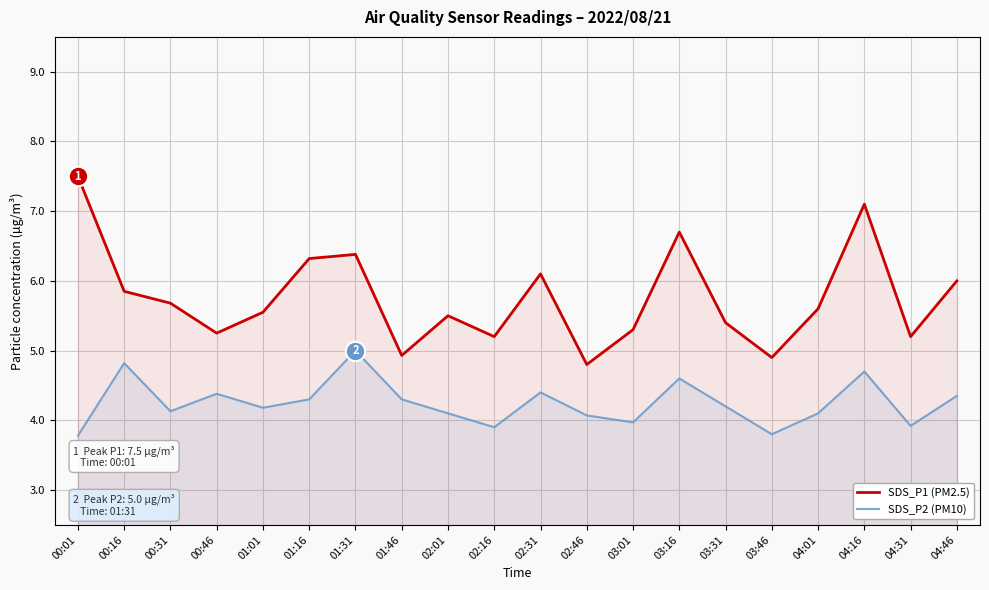

What is the sum of the SDS_P2 (PM10) values at 00:01 and 01:46?

8.1